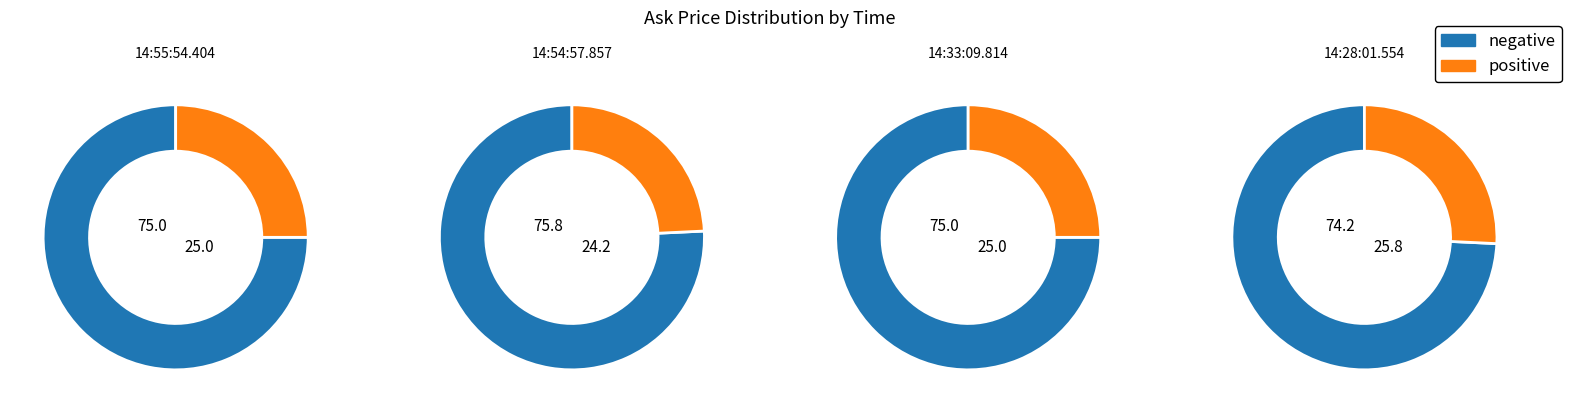

Rank the categories by value from highest to lowest.

14:28:01.554, 14:55:54.404, 14:33:09.814, 14:54:57.857